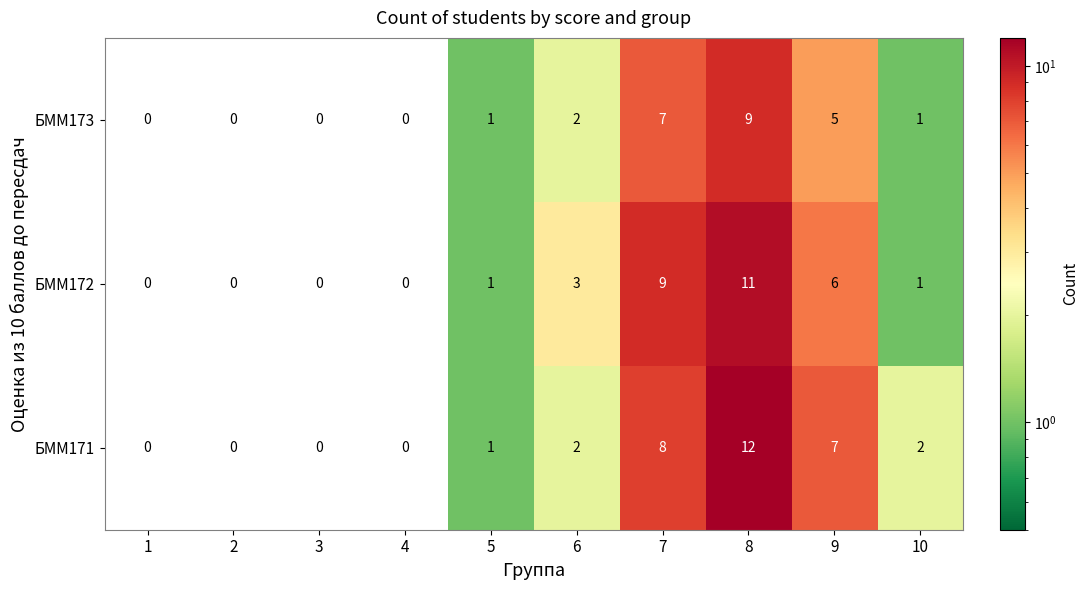

Count the number of data series in this chart.

3